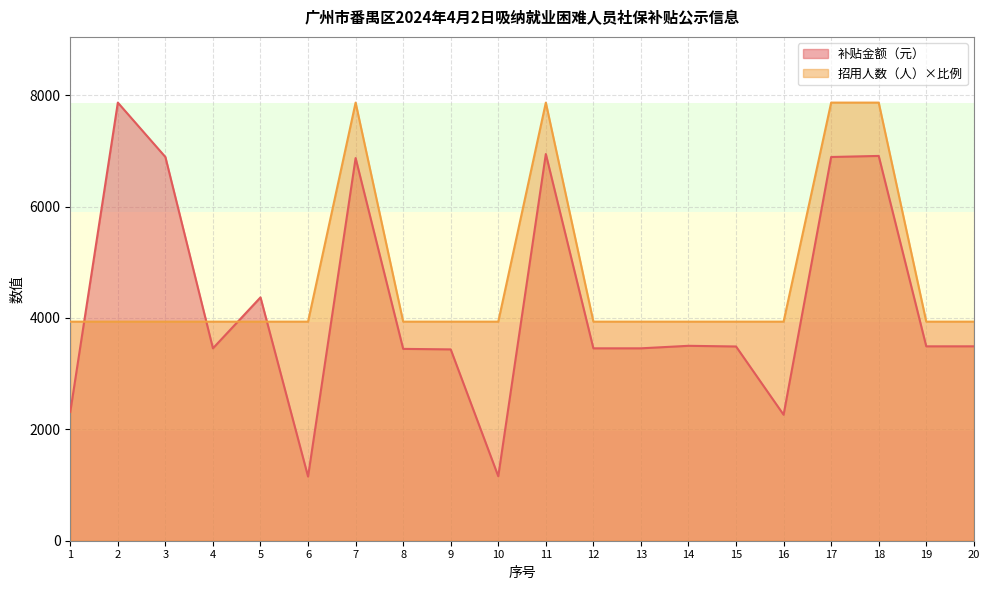

Where is the first local maximum for 补贴金额（元）?

2